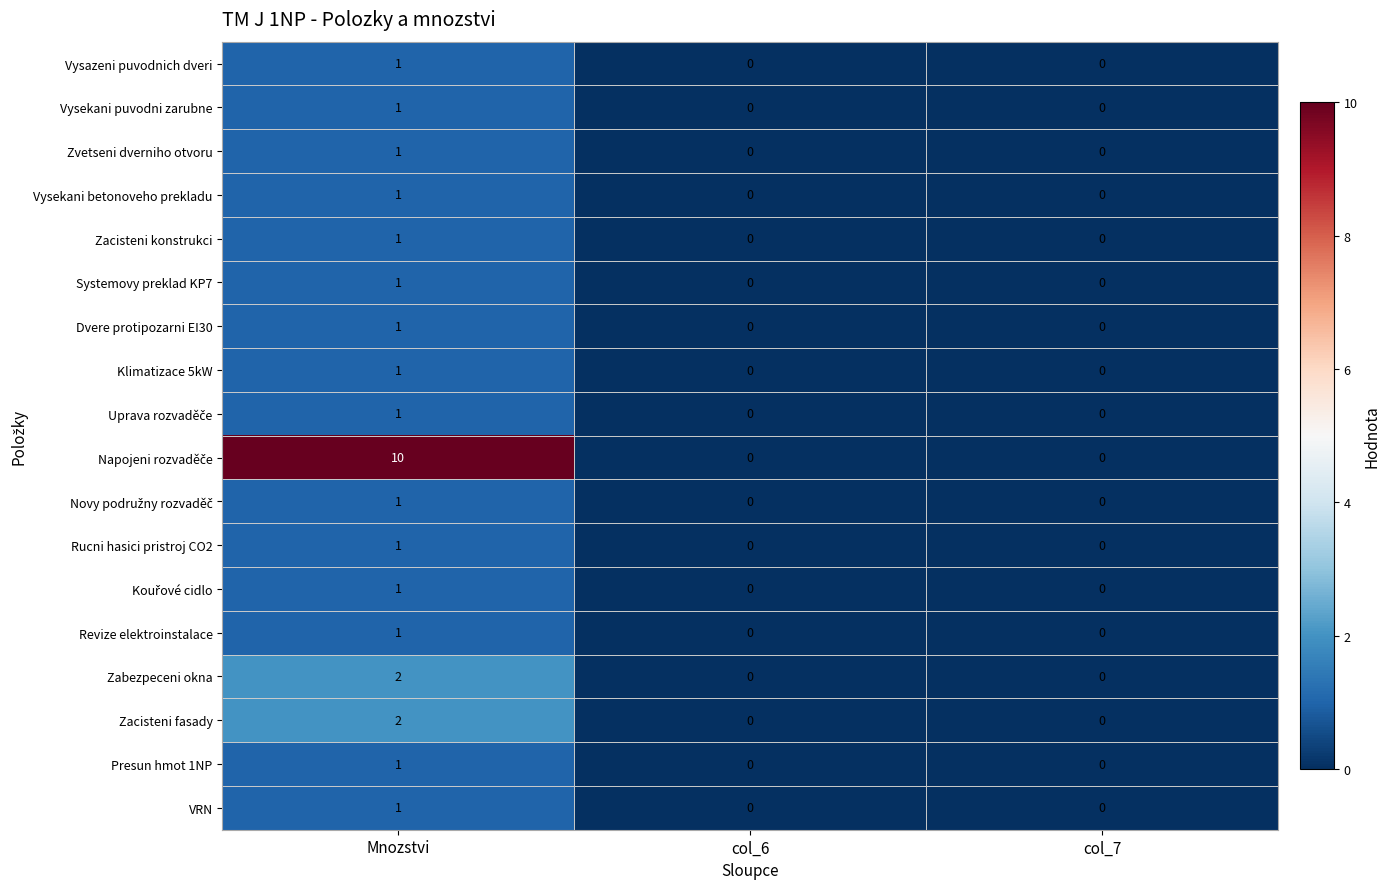

Count the Zacisteni fasady values in the range 0 to 2.

3